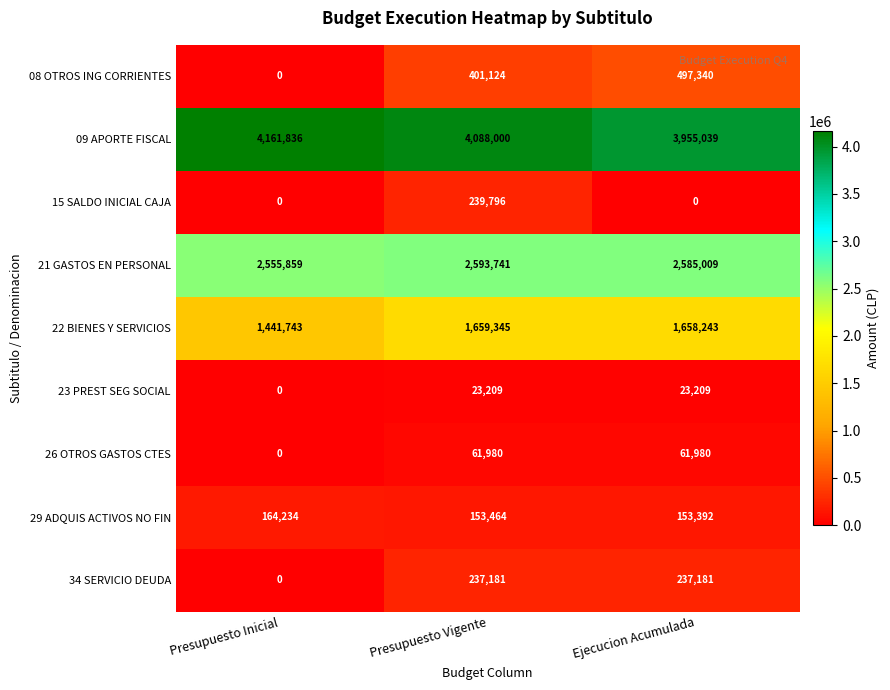

What is the lowest value of the 29 ADQUIS ACTIVOS NO FIN series?

153392